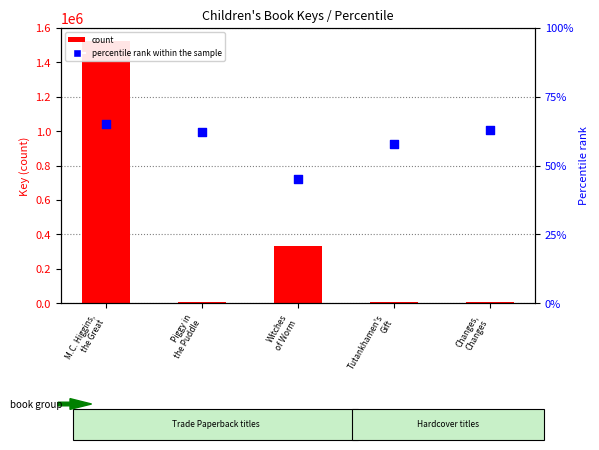

Which series reaches the minimum Y coordinate?

percentile rank within the sample